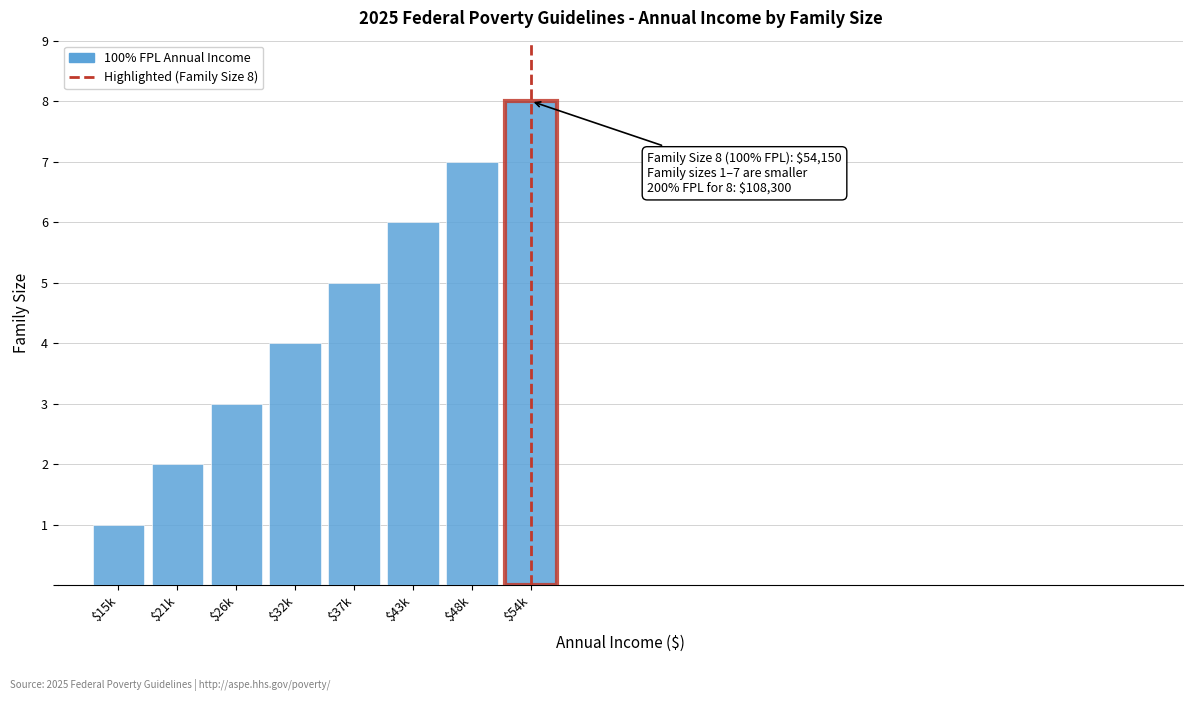

Read the value at $48k.

7